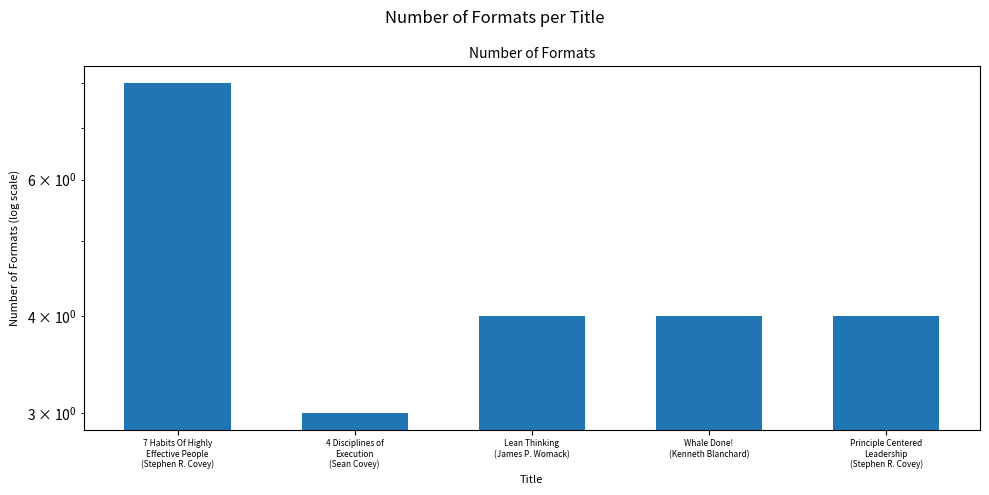

How many data points does each series have?

5